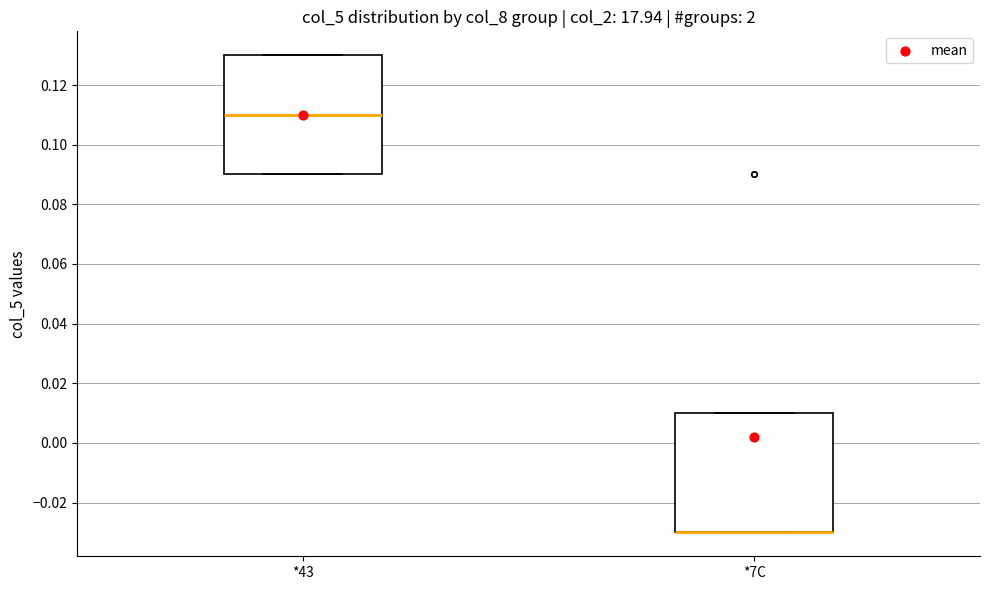

Reading left to right, read every box against the y-axis: the position of its median line, the range the box covers, and the ends of its whiskers. The values are not printed on the chart, so give them approximately, as read against the axis.

*43: median 0.11, box 0.09 to 0.13, whiskers 0.09 to 0.13
*7C: median -0.03 (drawn on the box's lower edge), box -0.03 to 0.01, whiskers -0.03 to 0.01